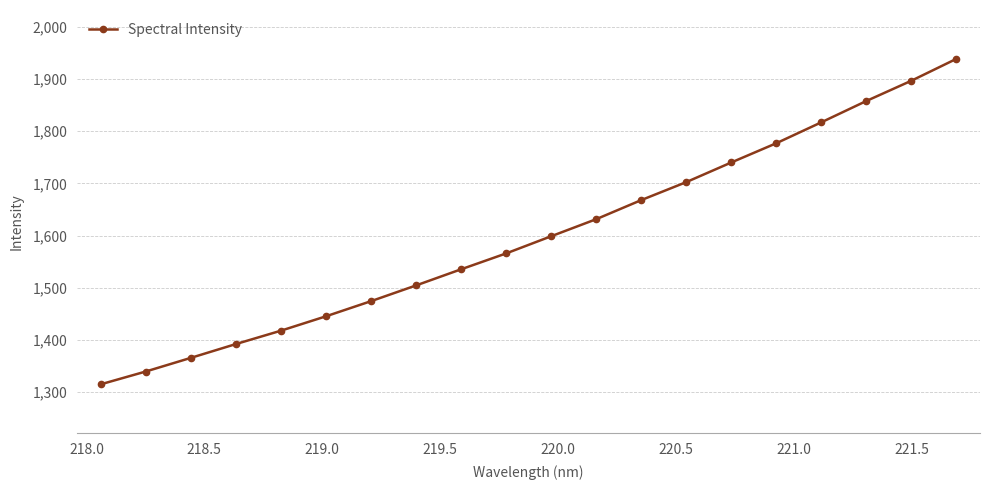

What is the sum of all values?

31981.0